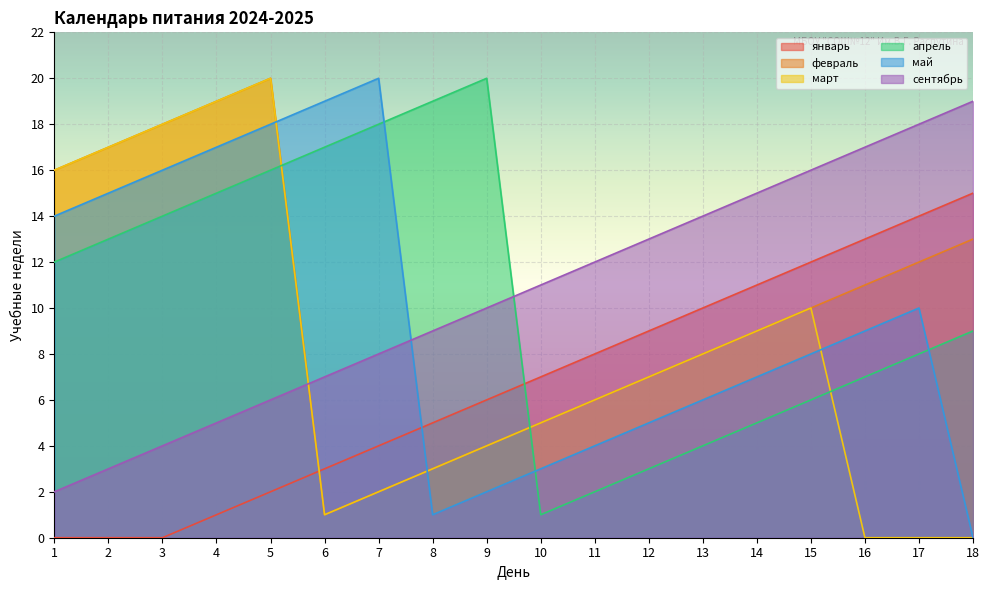

Between 4 and 6, which series saw the biggest shift?

февраль